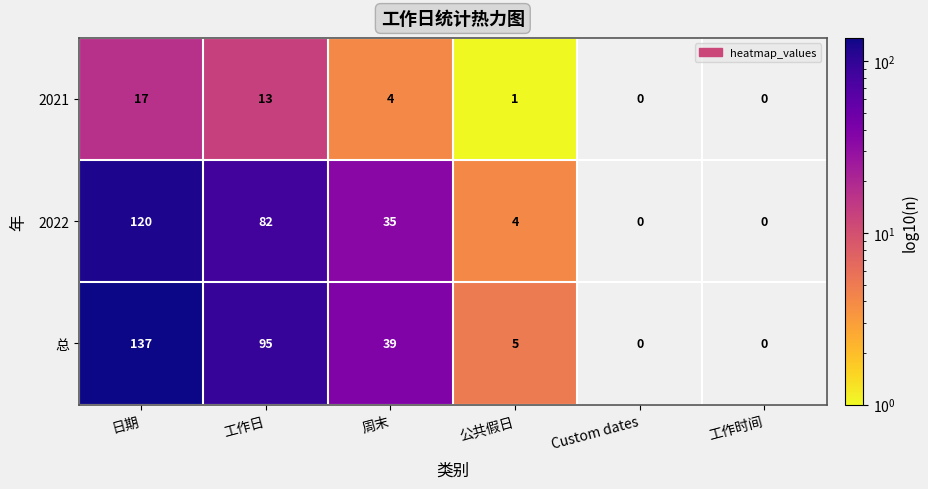

Which series has the largest total across all categories?

总